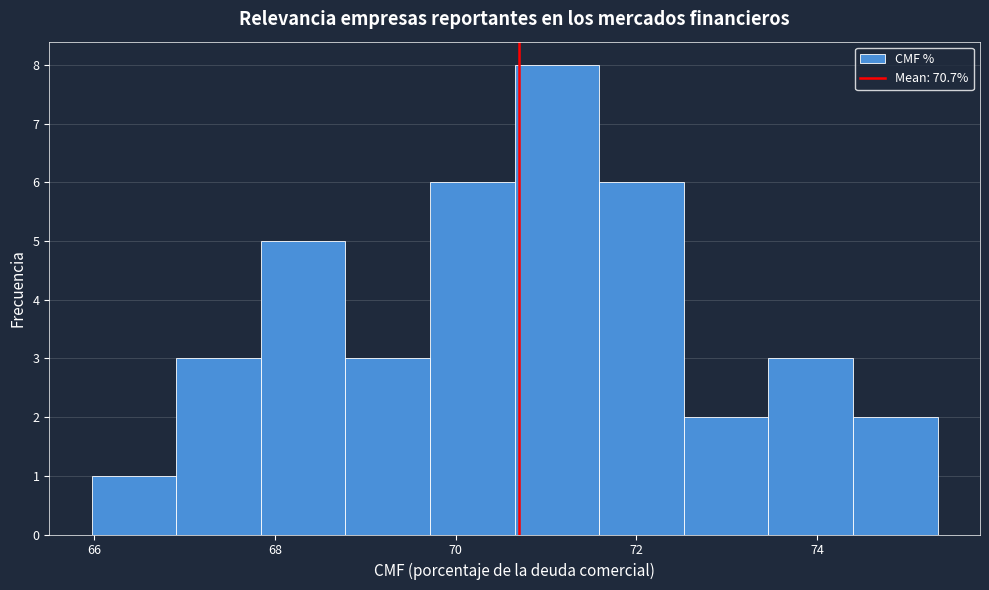

How tall is the bar that spans 72.6 to 73.4 on the x-axis? Neither the bar edges nor the heights are printed on the chart, so give them approximately, as read against the axes.

2